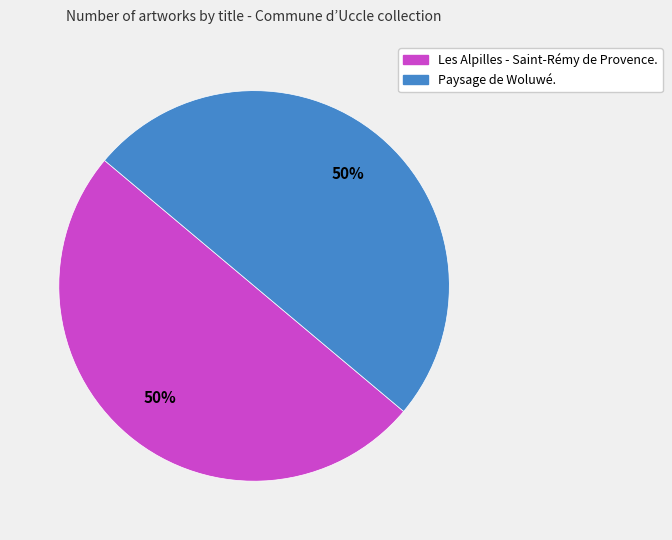

To the nearest percent, what percentage of the pie is Paysage de Woluwé.?

50%